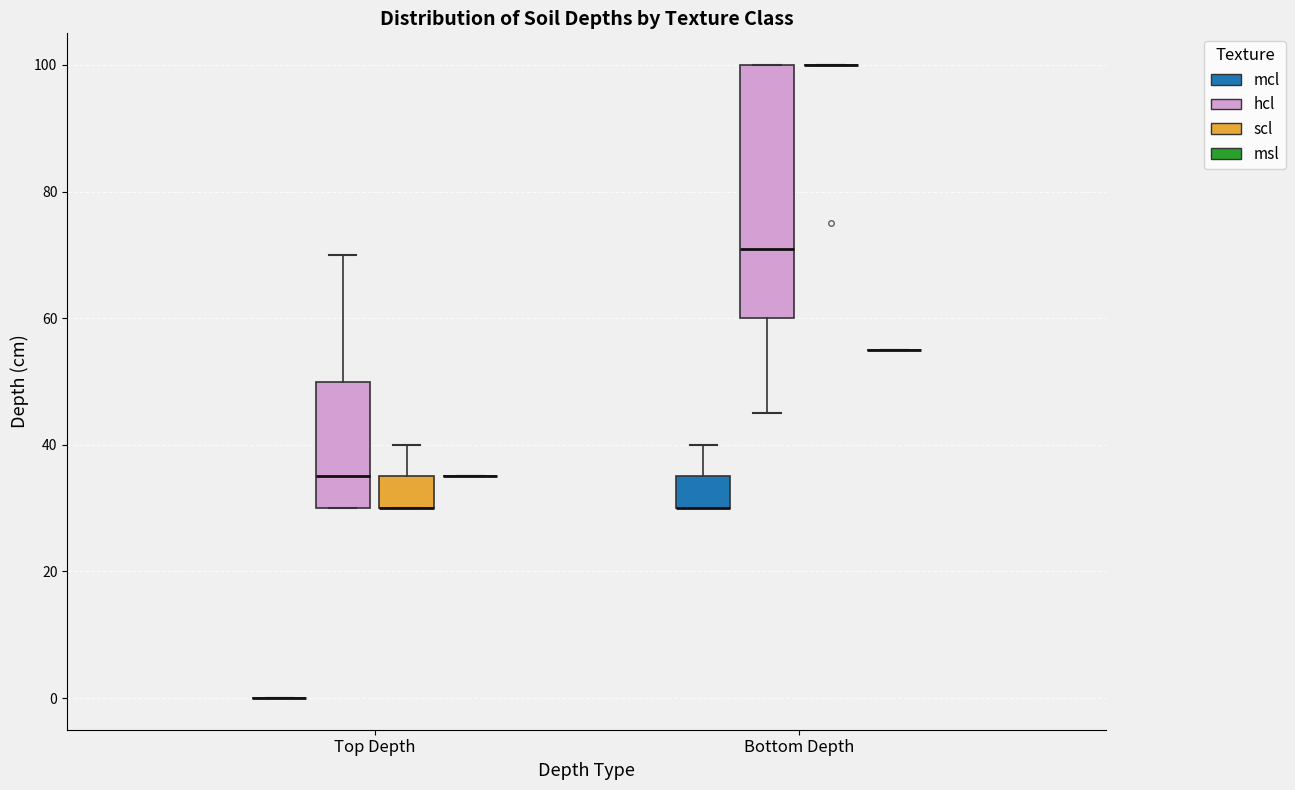

Where does the upper whisker of the box for Top Depth (scl) end on the y-axis? The values are not printed on the chart, so give them approximately, as read against the axis.

40